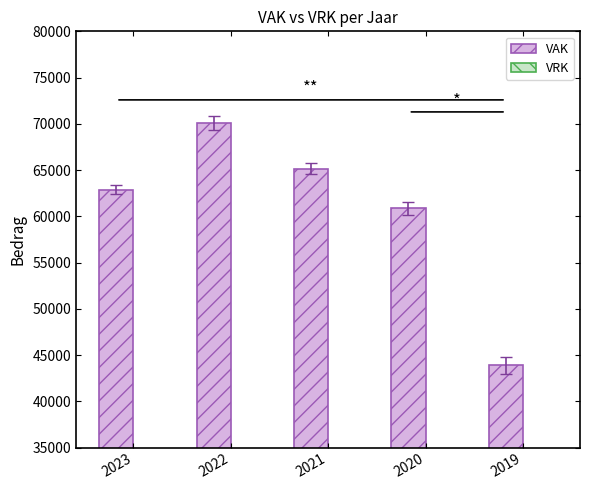

Reading left to right, list all the values displayed in this chart.

62869	70087	65148	60849	43892